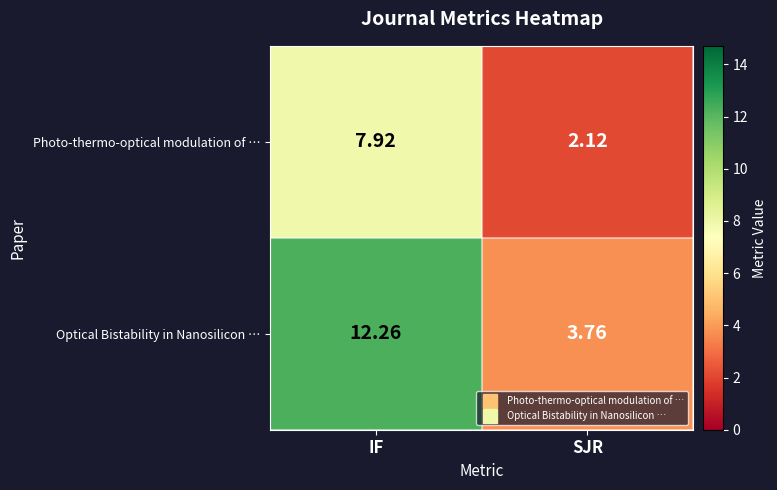

At which category is the sum across all series the highest?

IF